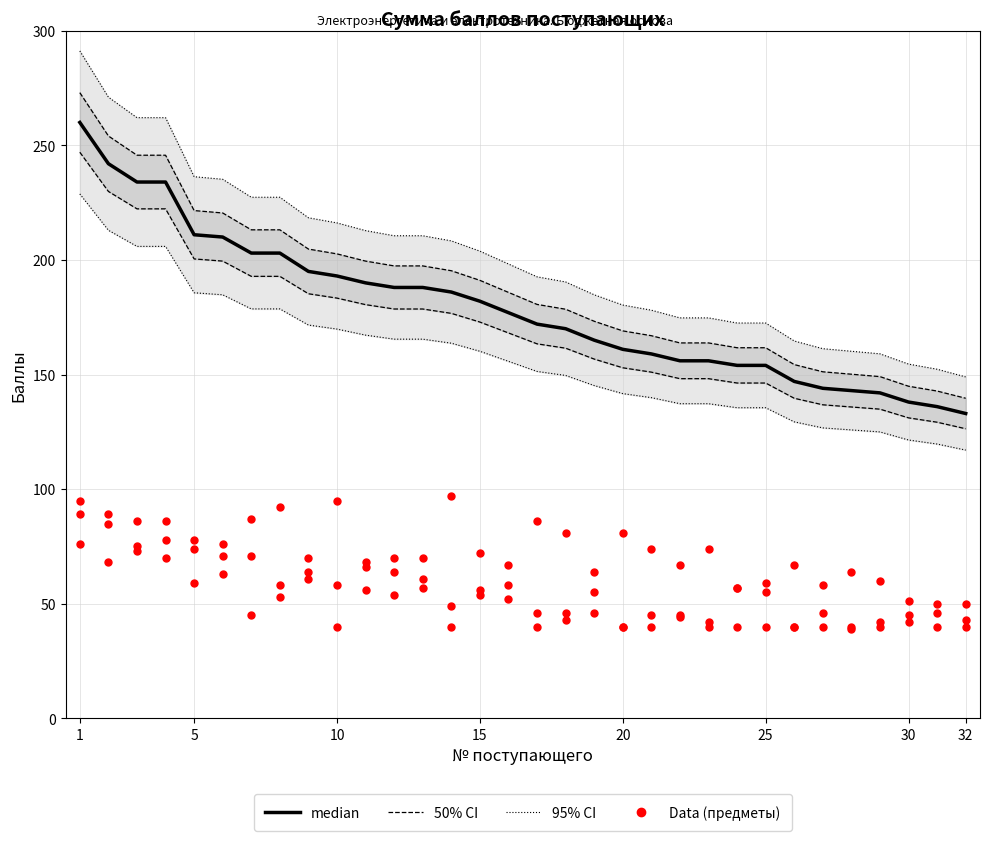

At which category is the sum across all series the highest?

1